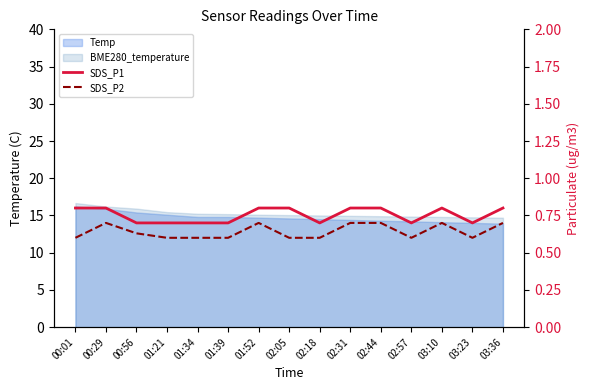

How many lines are shown in the chart?

2